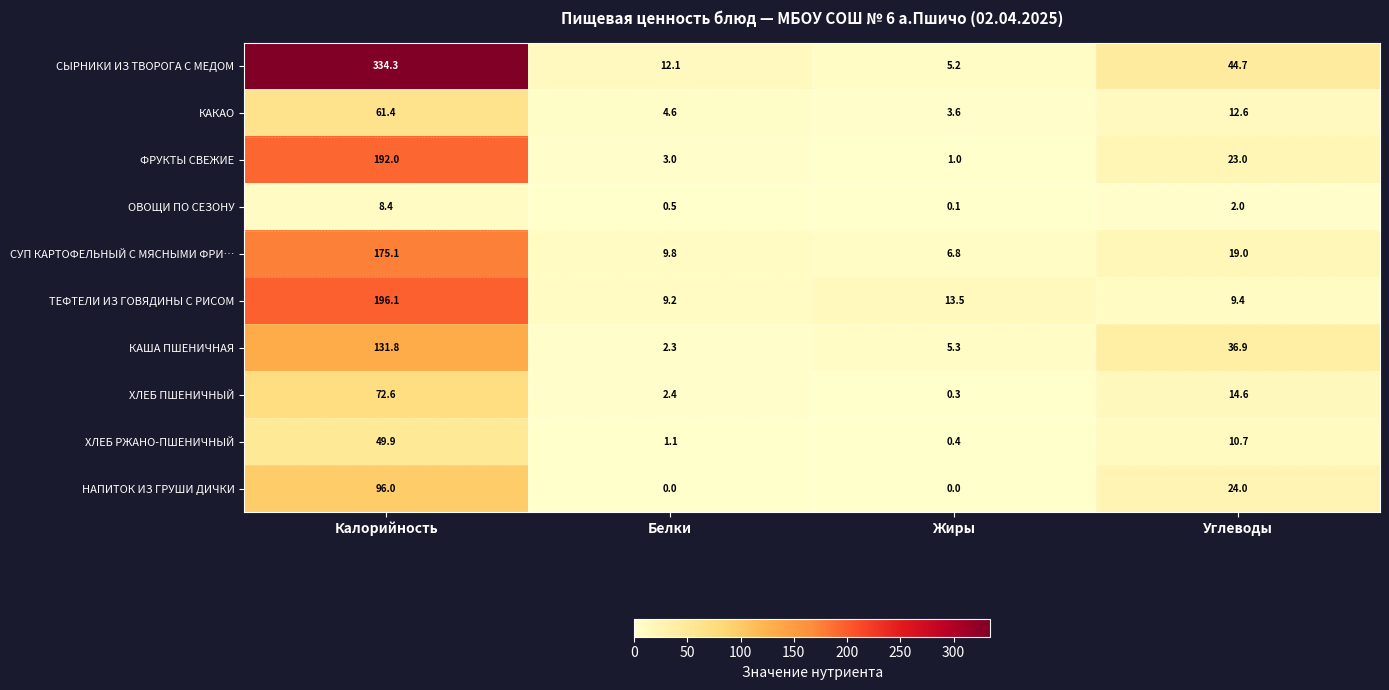

What is the sum of the СУП КАРТОФЕЛЬНЫЙ С МЯСНЫМИ ФРИ… values at Белки and Калорийность?

184.9